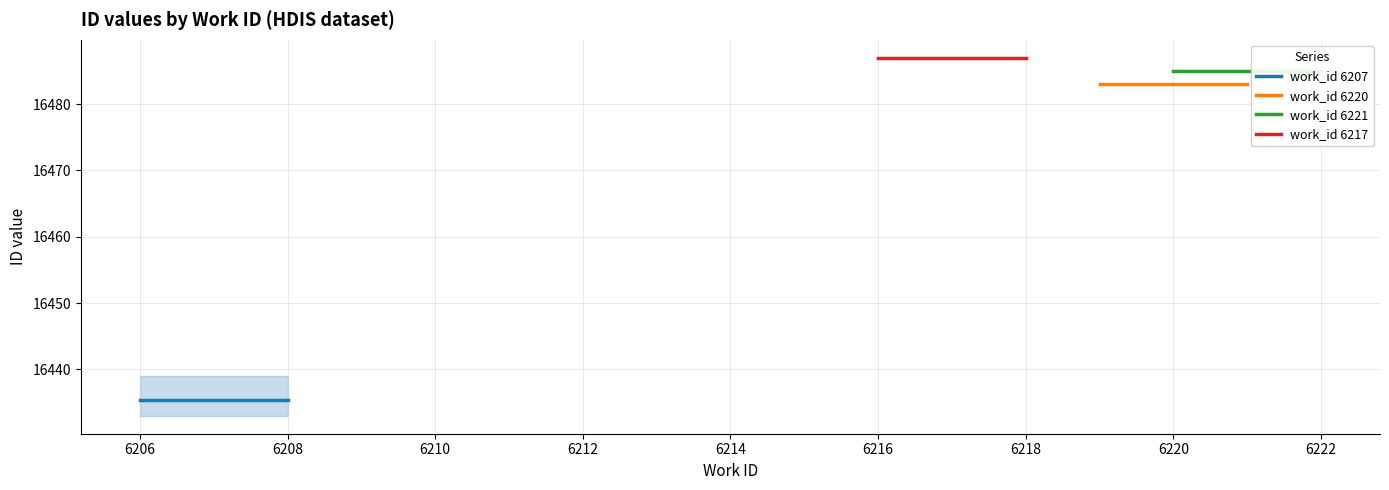

What is the average value of the work_id 6207 series?

16435.3